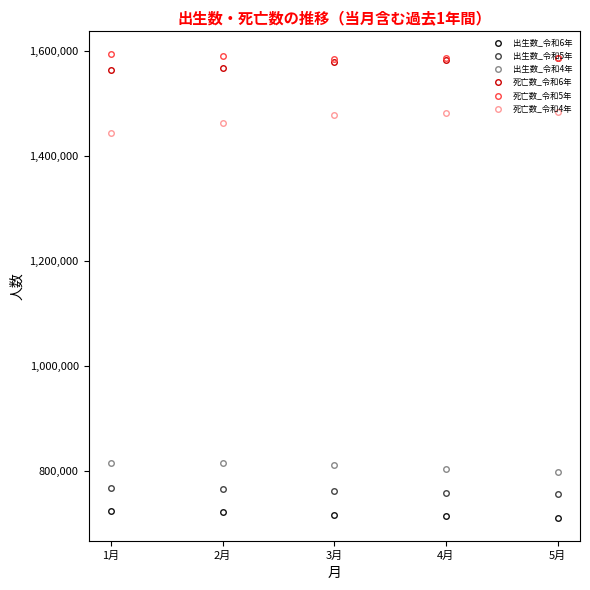

What is the spread (max minus min) of values at 2月?

868623